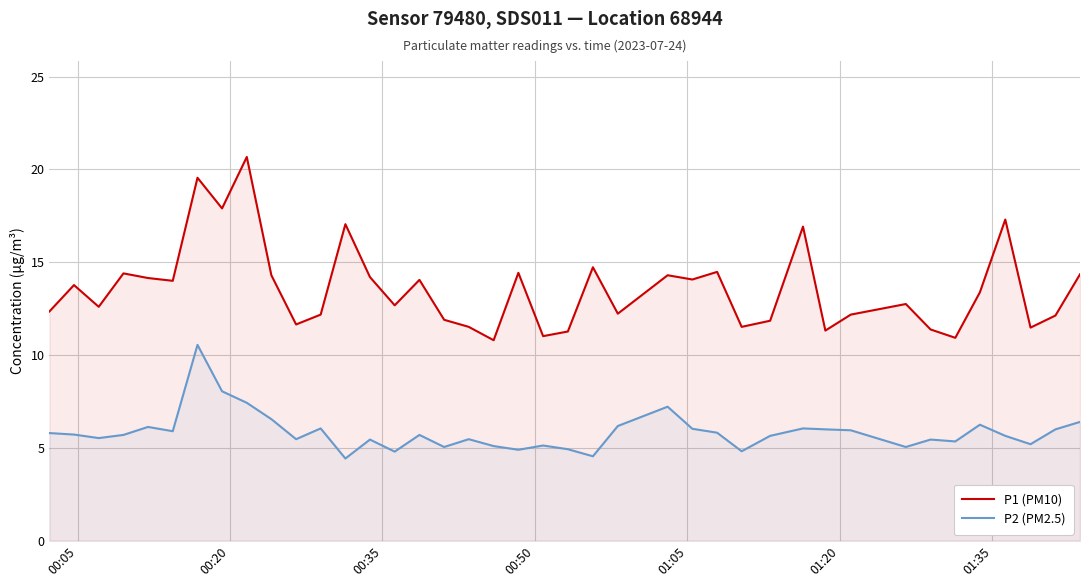

What is the average value of the P2 (PM2.5) series?

5.8